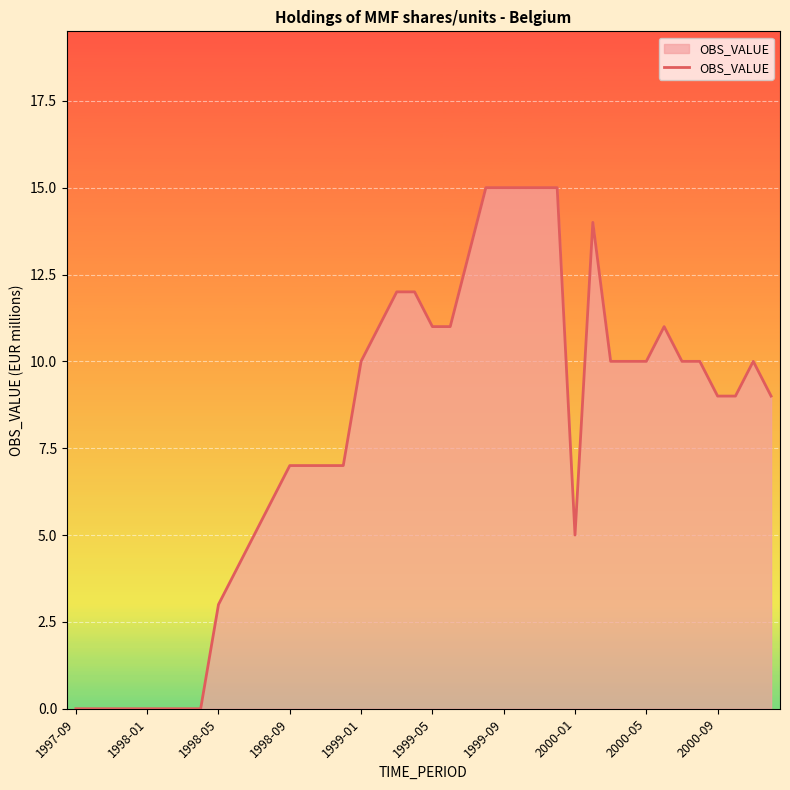

Does the chart display data point markers on the line(s)?

No